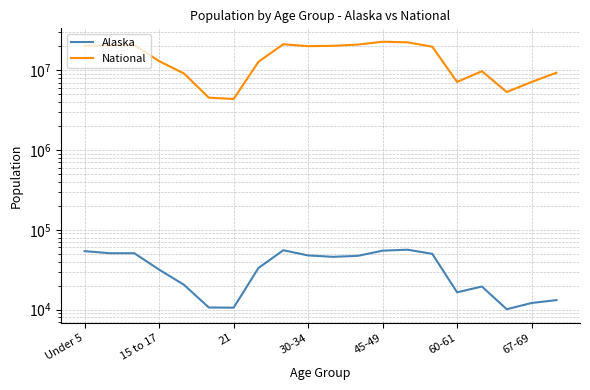

What position from the left is 7?

8